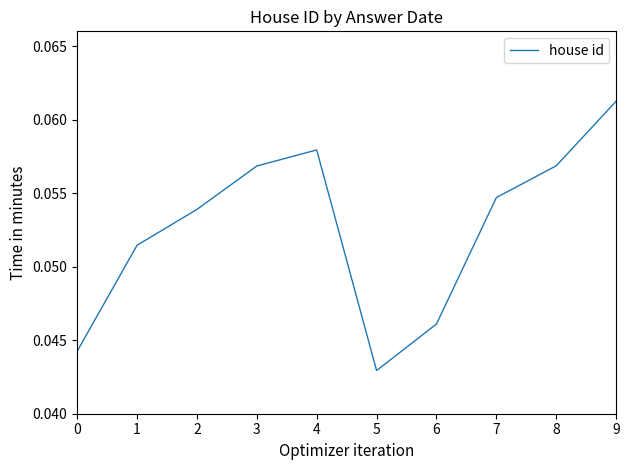

How many lines are shown in the chart?

1